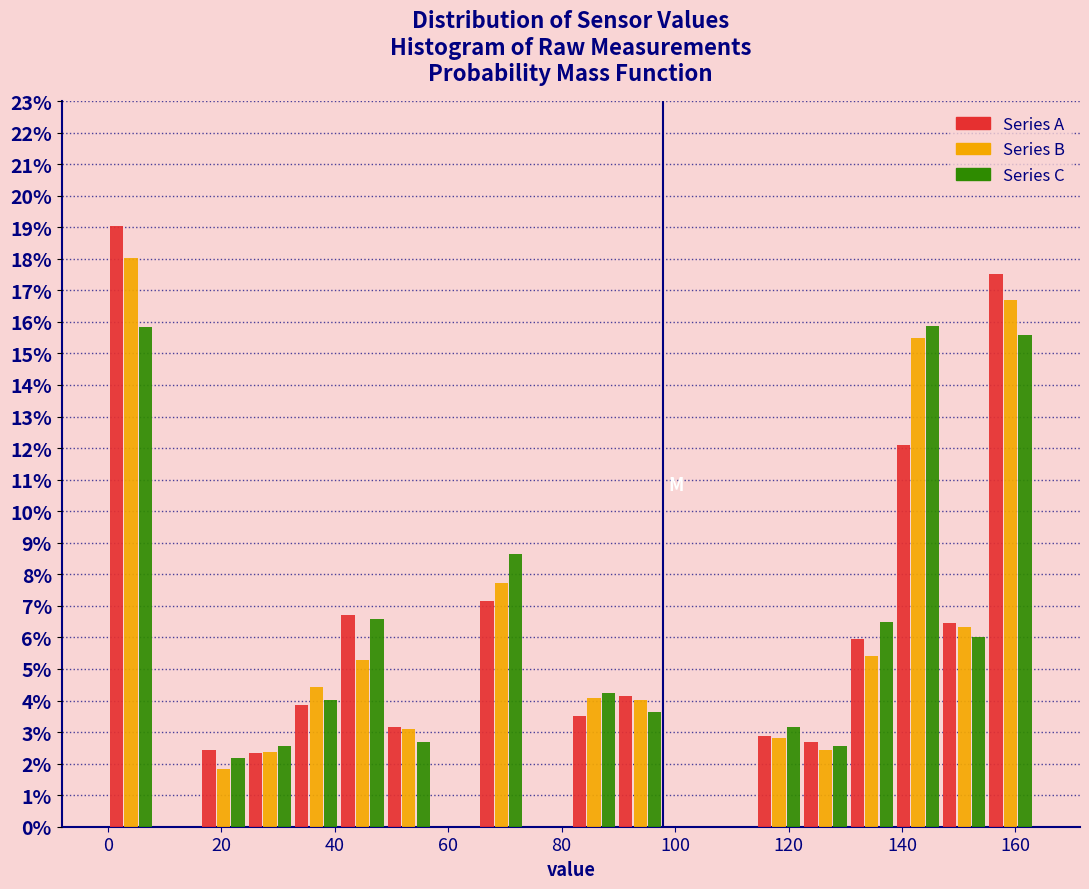

What is the height of the Series B bar covering 48 to 58 on the x-axis? Neither the bar edges nor the heights are printed on the chart, so give them approximately, as read against the axes.

3.1